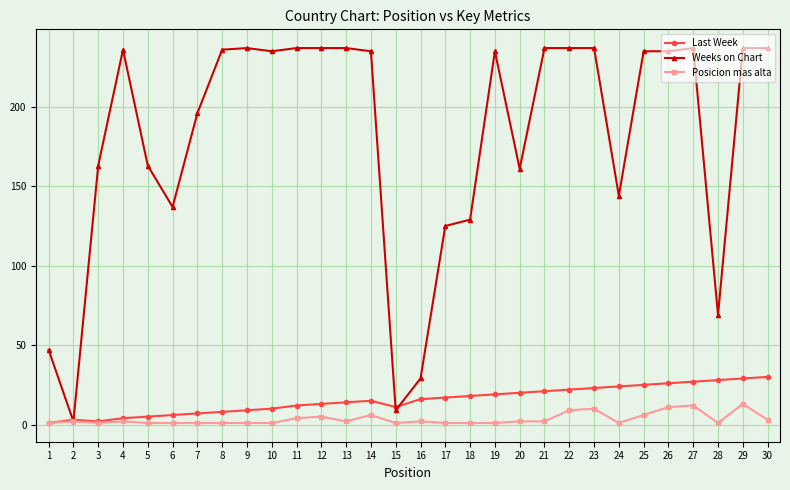

Which series has the largest range (max minus min)?

Weeks on Chart